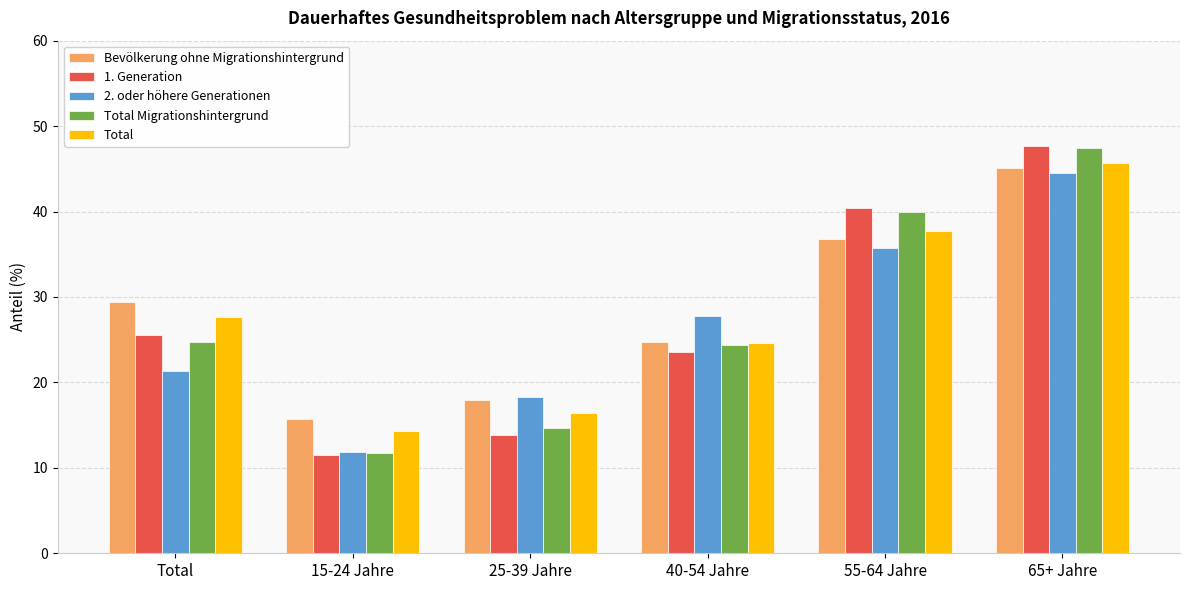

Which series has the largest total across all categories?

Bevölkerung ohne Migrationshintergrund